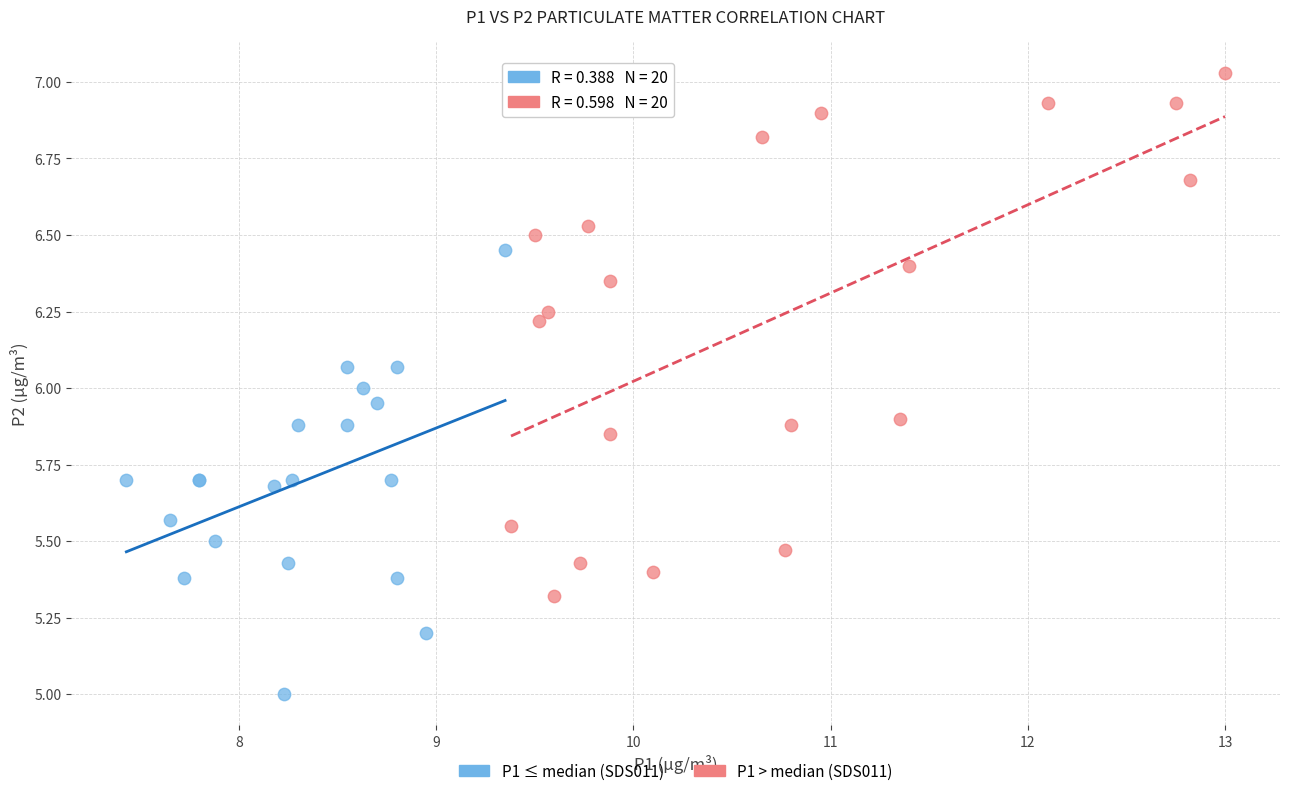

Which series has the largest Y range (max minus min)?

P1 > median (SDS011)